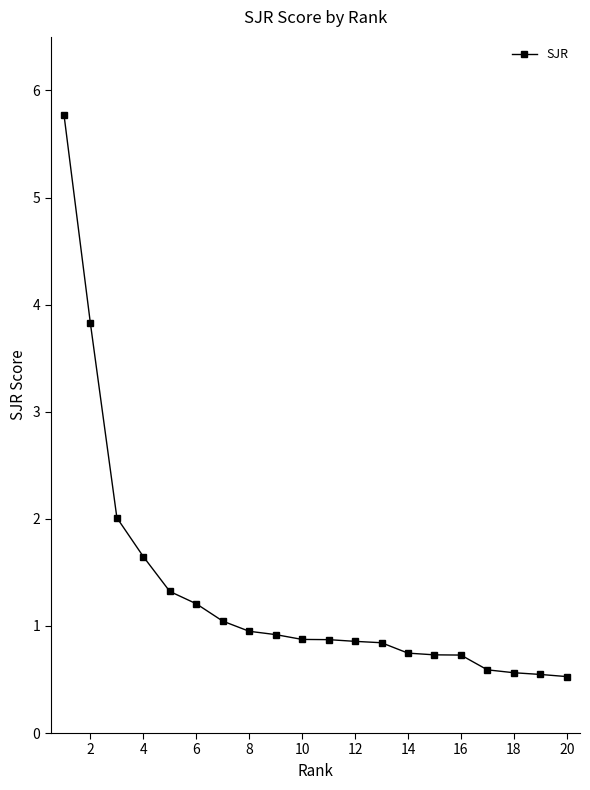

What is the value of the 2nd point from the left?

3.8